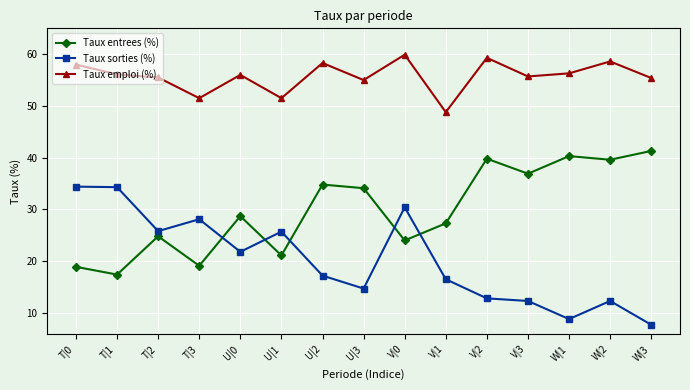

True or false: Taux sorties (%) has a value of 48.6 at T|0.

False